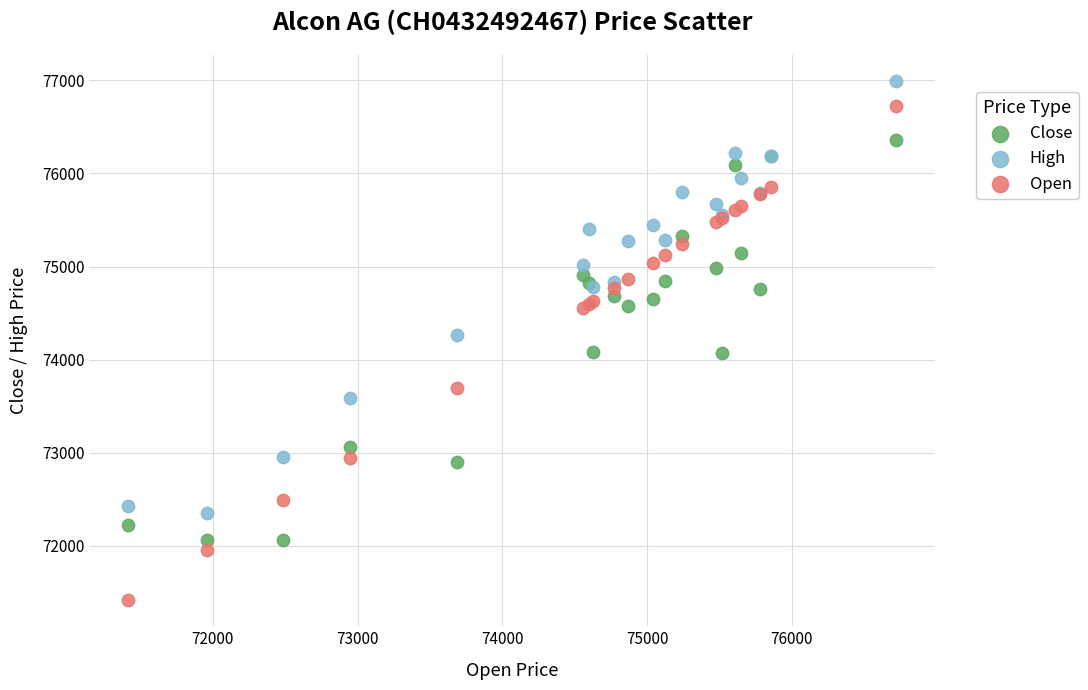

Which series has the widest spread of Y values?

Open